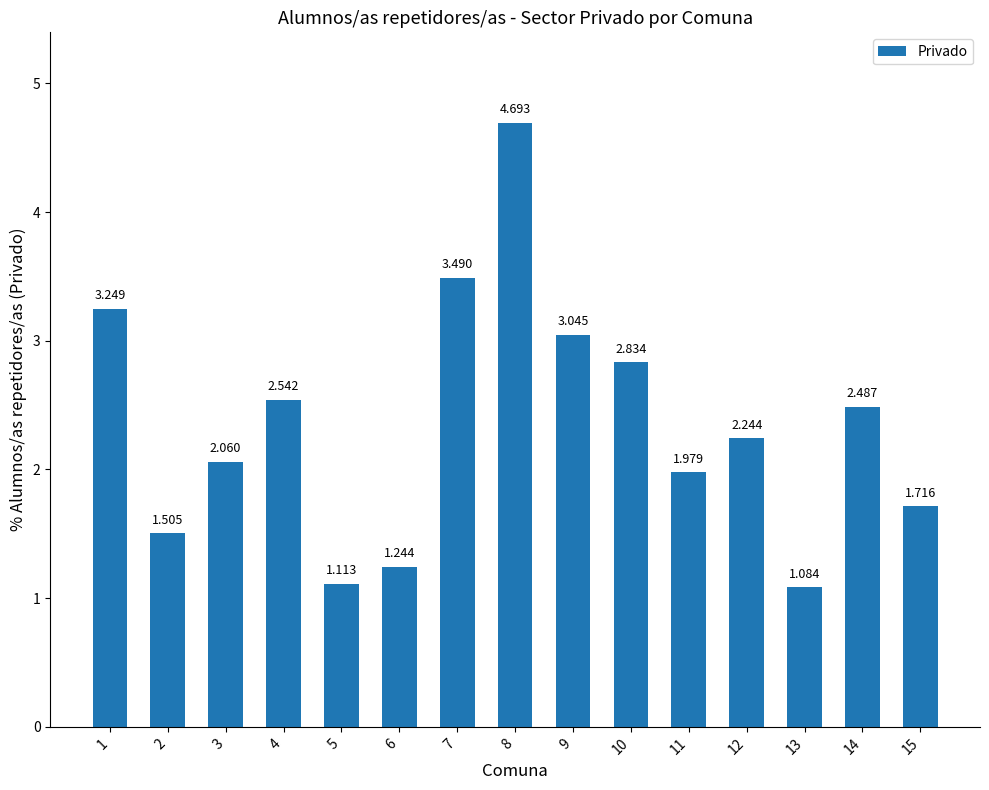

What is the change in value from 13 to 14?

+1.4